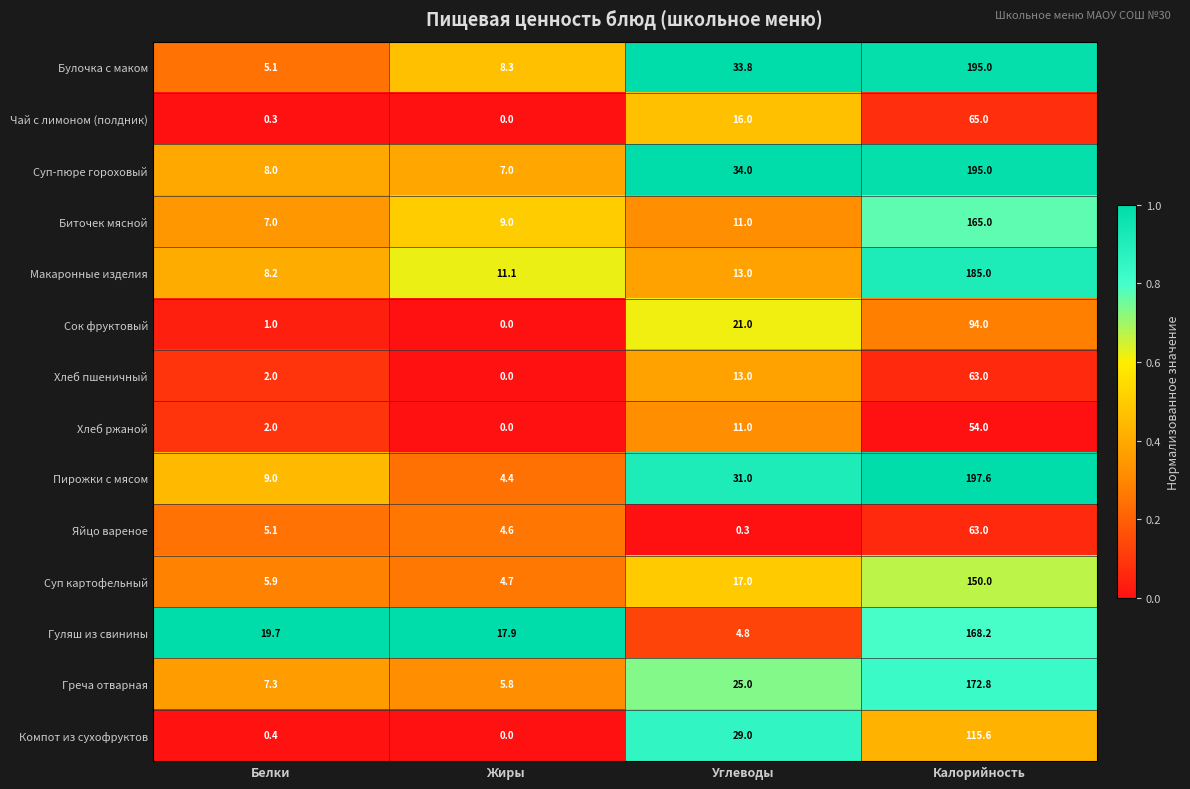

What is the difference between the second highest and minimum values in the Сок фруктовый series?

21.0